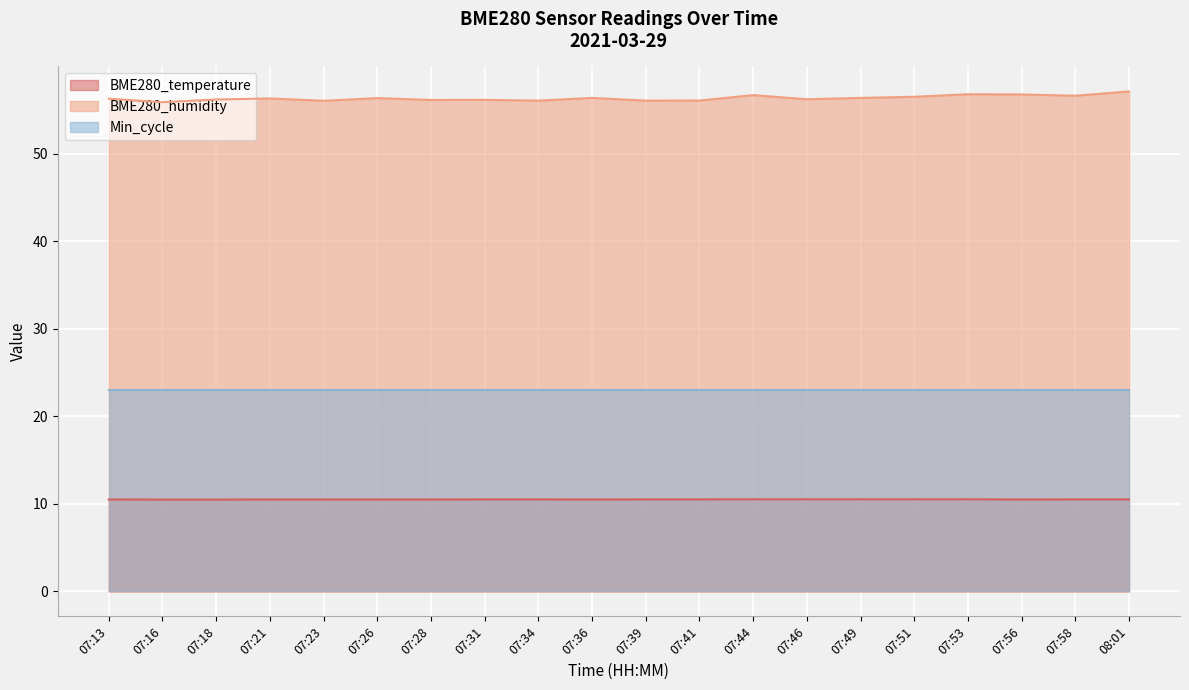

Is it true that BME280_temperature equals 4.2 at 07:49?

False